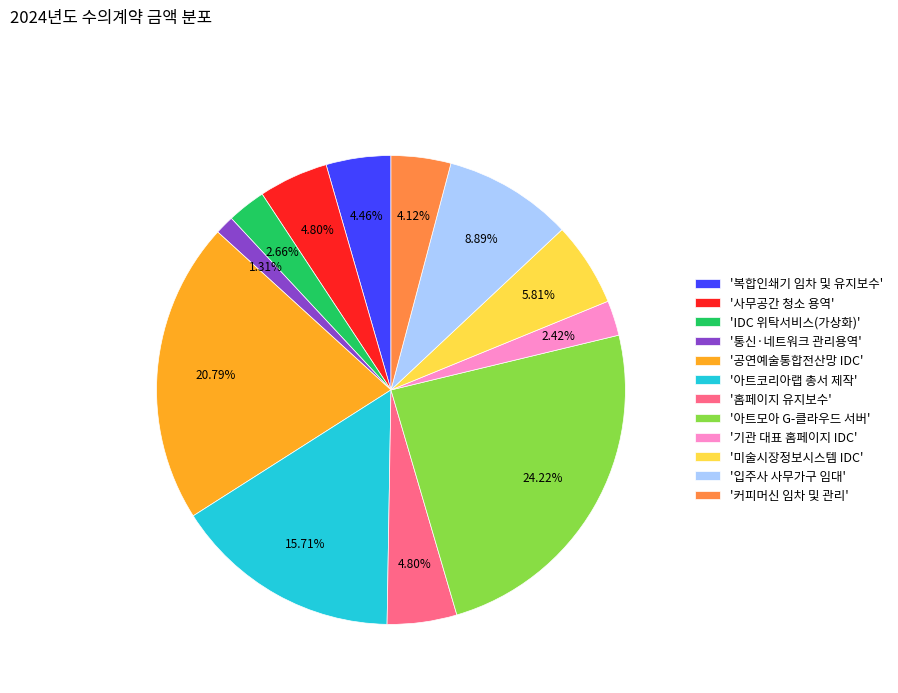

To the nearest percent, what is the average slice percentage?

8%